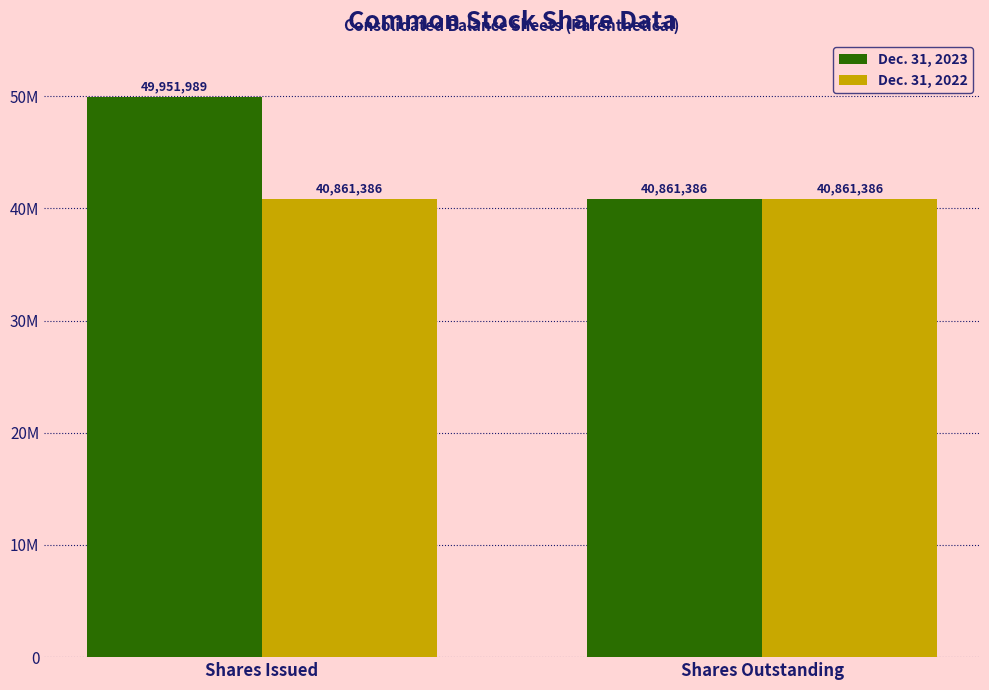

Where is Dec. 31, 2023 nearest to the value 45406687?

Shares Outstanding